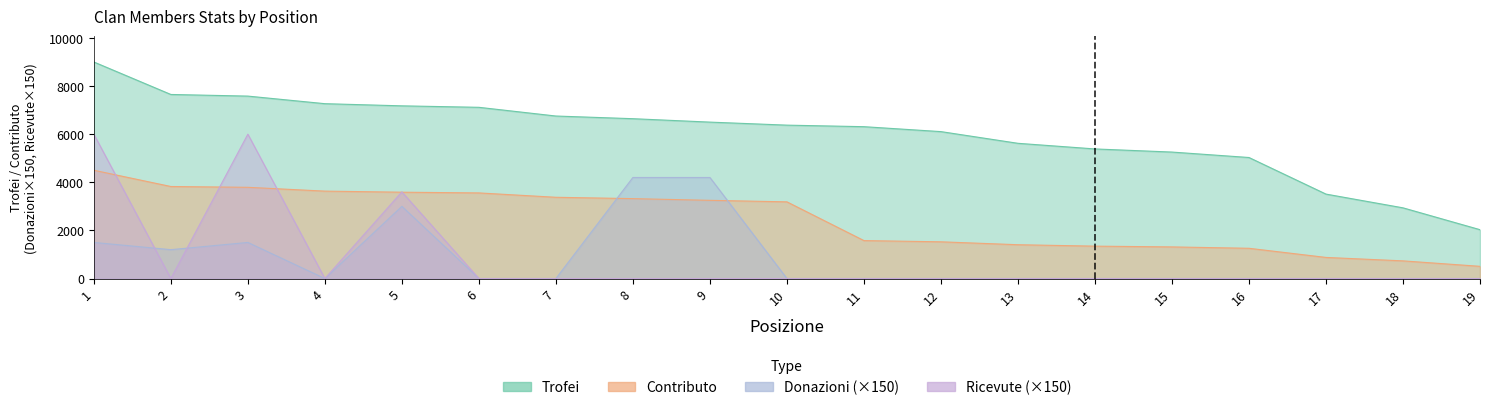

What is the total value across all series at 16?

6287